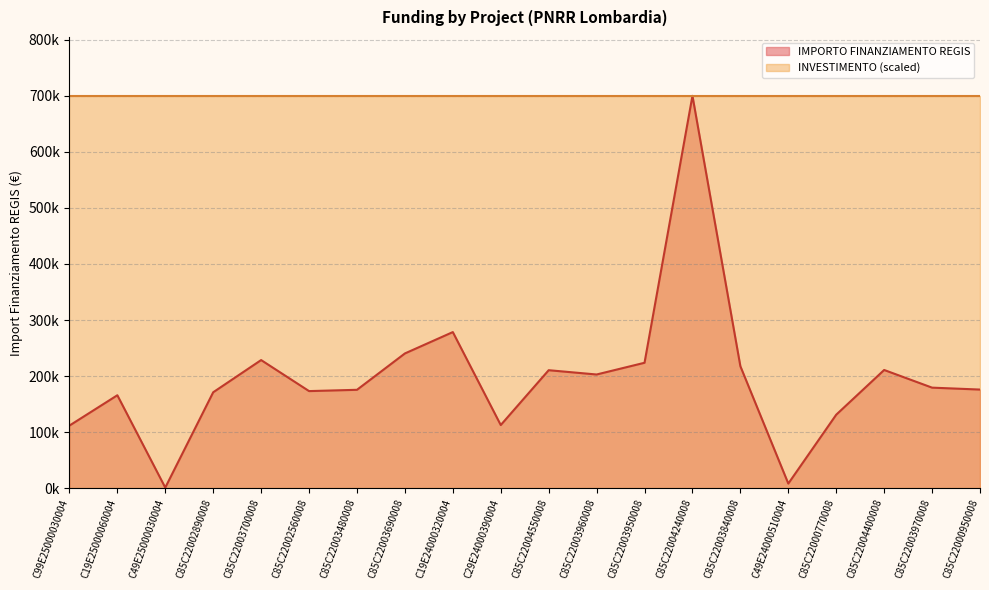

Where is the data nearest to the value 350467?

C19E24000320004